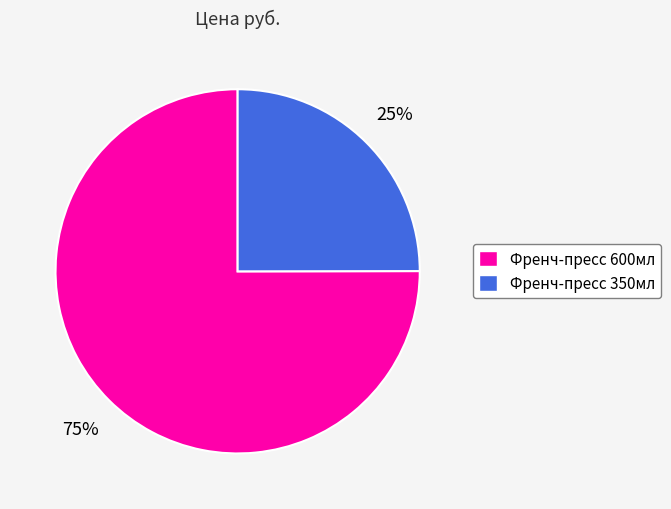

To the nearest percent, what is the difference between the Френч-пресс 600мл and Френч-пресс 350мл slice percentages?

50%